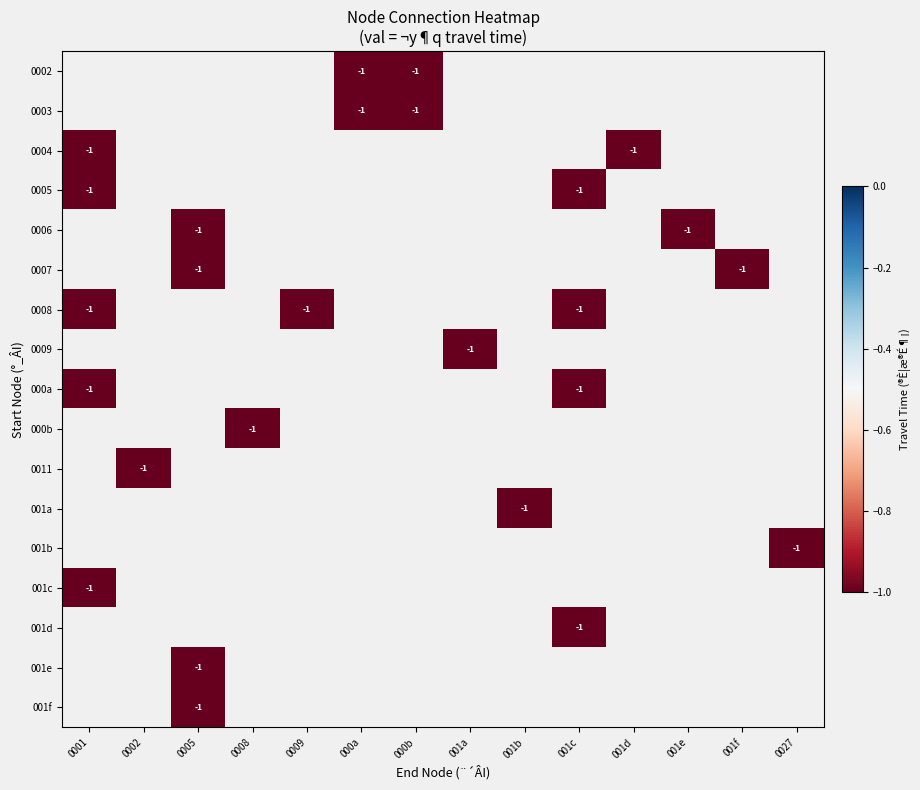

How many negative values does the 0005 series have?

2